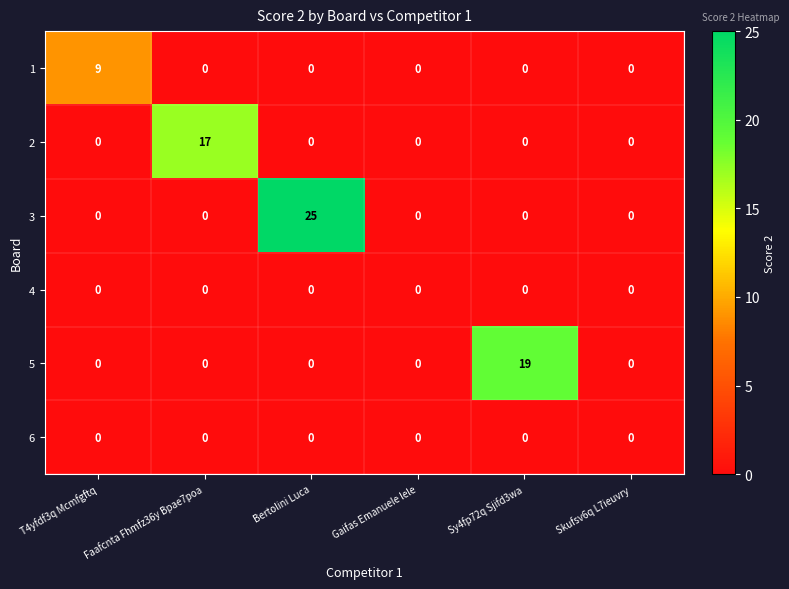

What is the spread (max minus min) of values at T4yfdf3q Mcmfgftq?

9